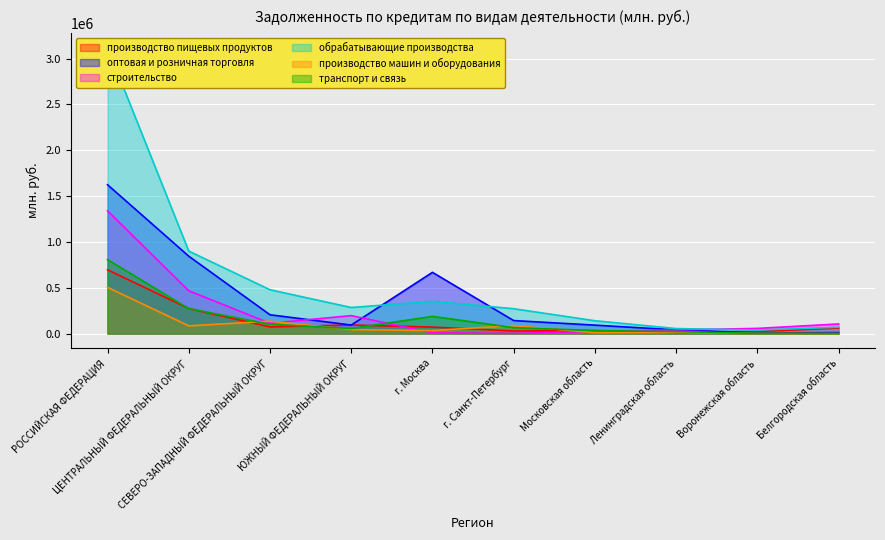

What is the value of the оптовая и розничная торговля point at the 7th from the left?

92147